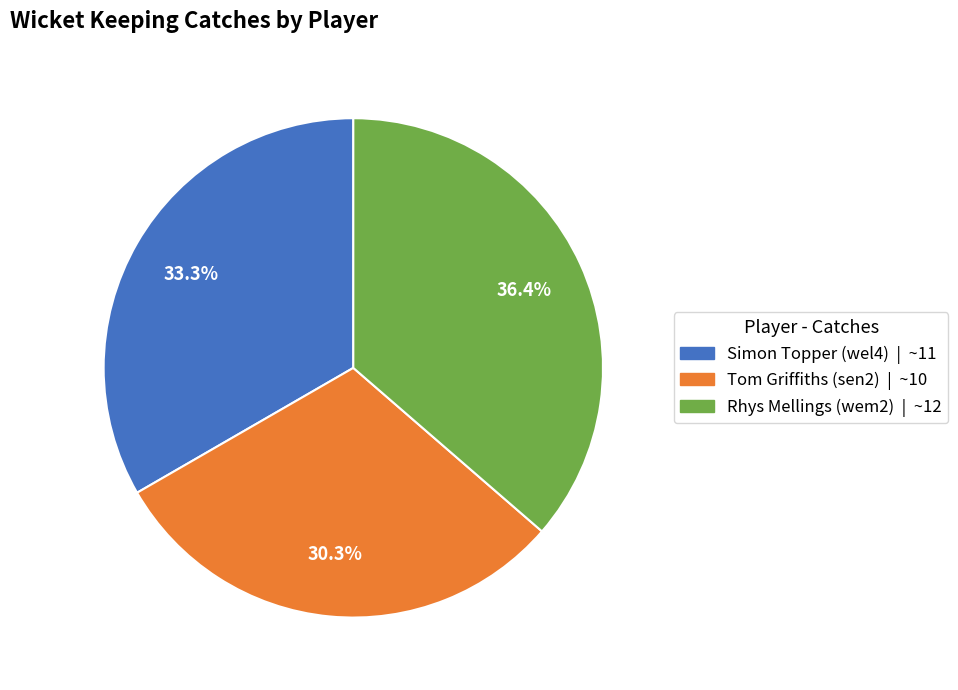

Approximately how many times larger is the value at Tom Griffiths (sen2) compared to Simon Topper (wel4)?

0.9